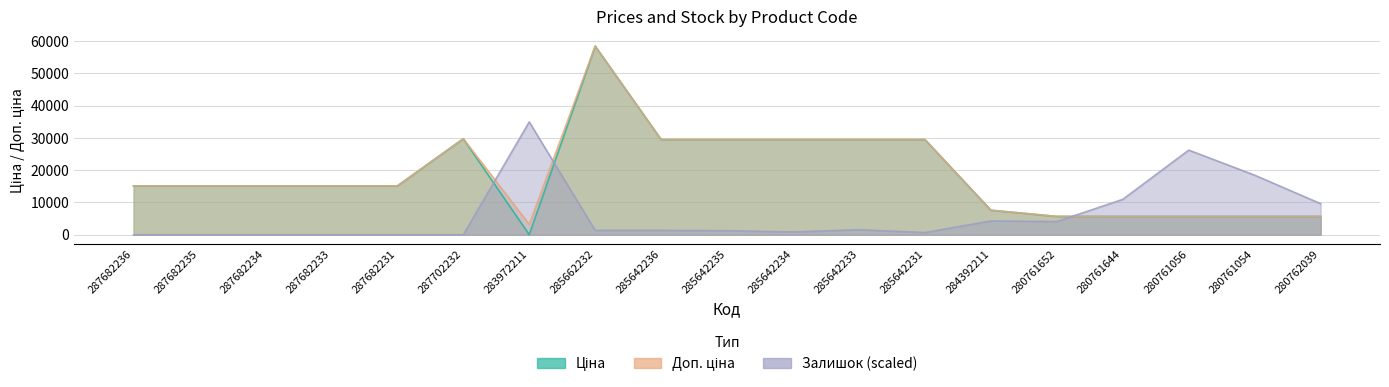

True or false: Ціна and Залишок cross at least once.

True